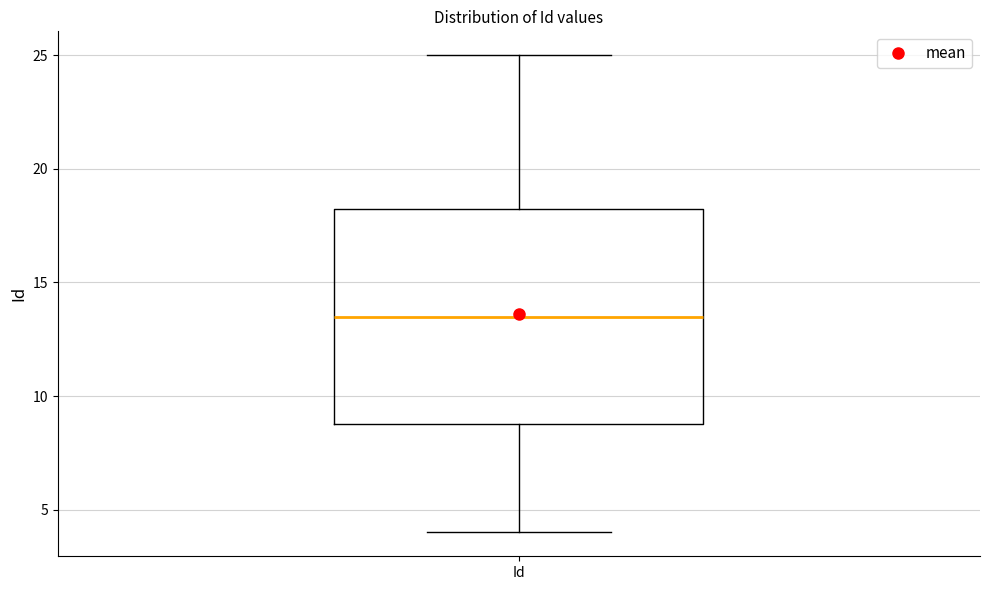

Transcribe this box plot: give where the median line is, the range the box spans, and where the two whiskers end, as read against the y-axis. The values are not printed on the chart, so give them approximately, as read against the axis.

median 13.5, box 9.0 to 18.5, whiskers 4.0 to 25.0